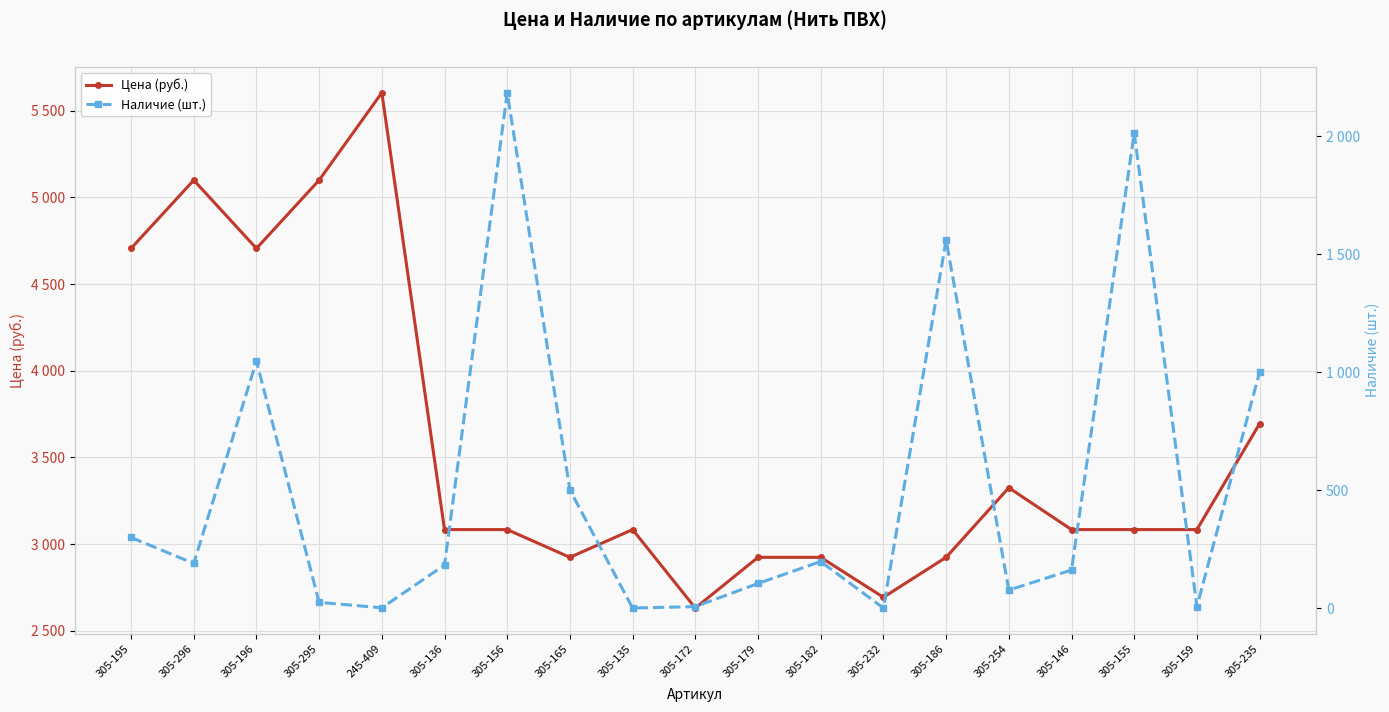

Which series has the largest total across all categories?

Цена (руб.)